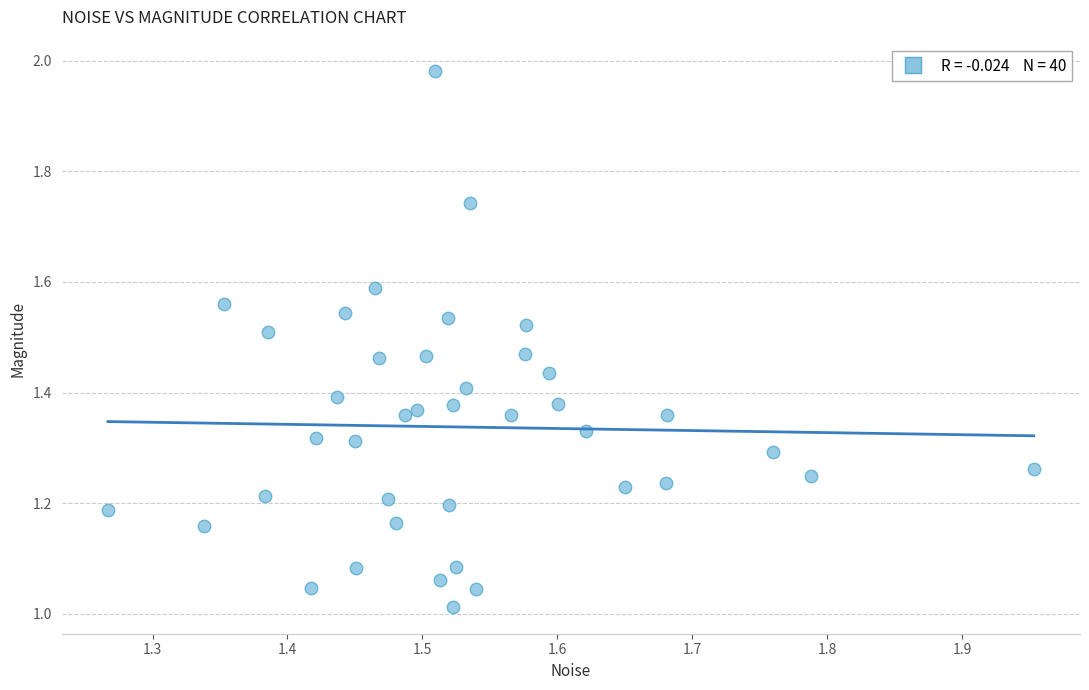

What is the range of X values (max minus min)?

0.7